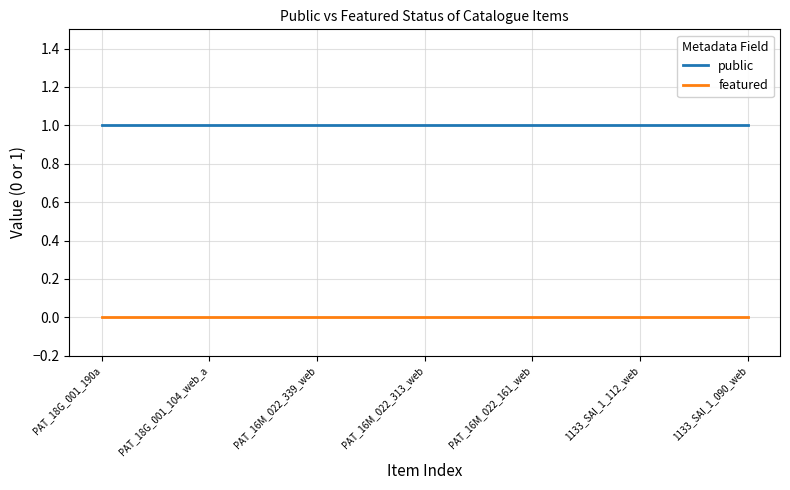

List the series in order of their peak value, lowest first.

featured, public